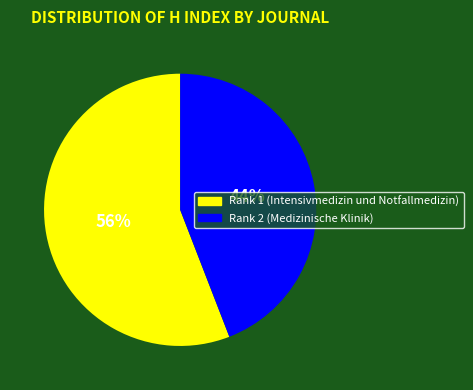

Which has a higher value, Rank 1 (Intensivmedizin und Notfallmedizin) or Rank 2 (Medizinische Klinik)?

Rank 1 (Intensivmedizin und Notfallmedizin)